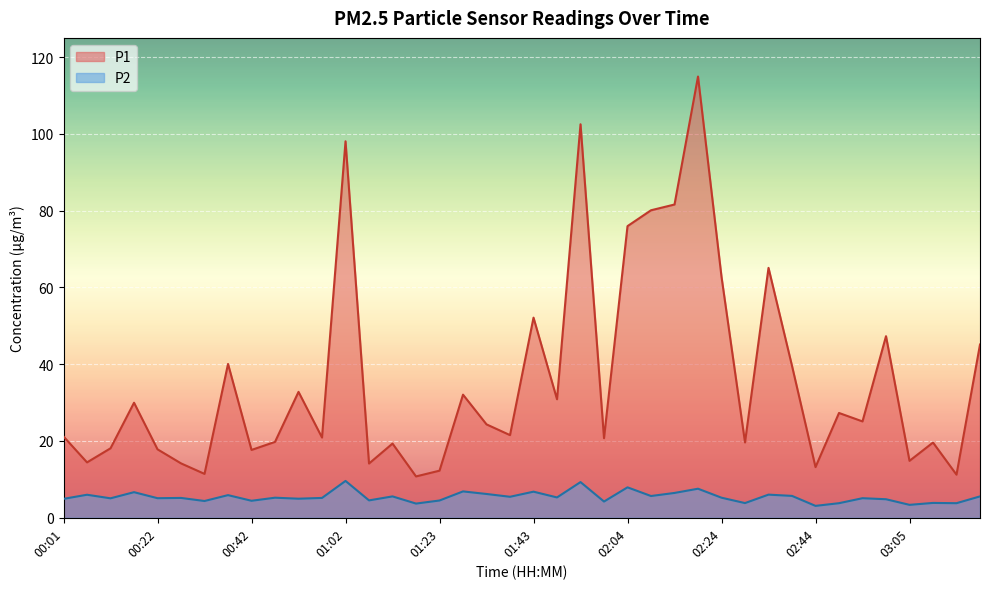

What position from the right is 01:02?

28